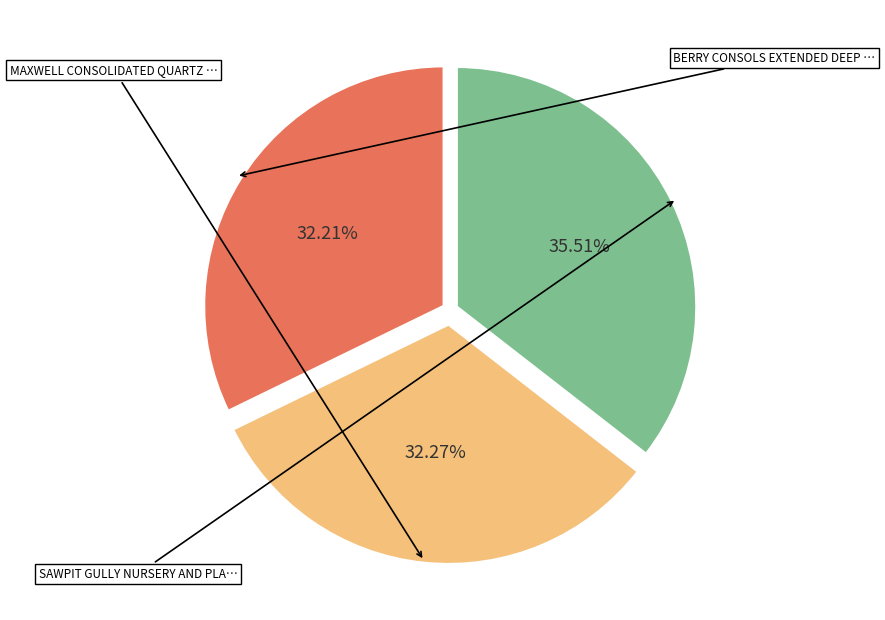

Does any single category account for the majority?

No